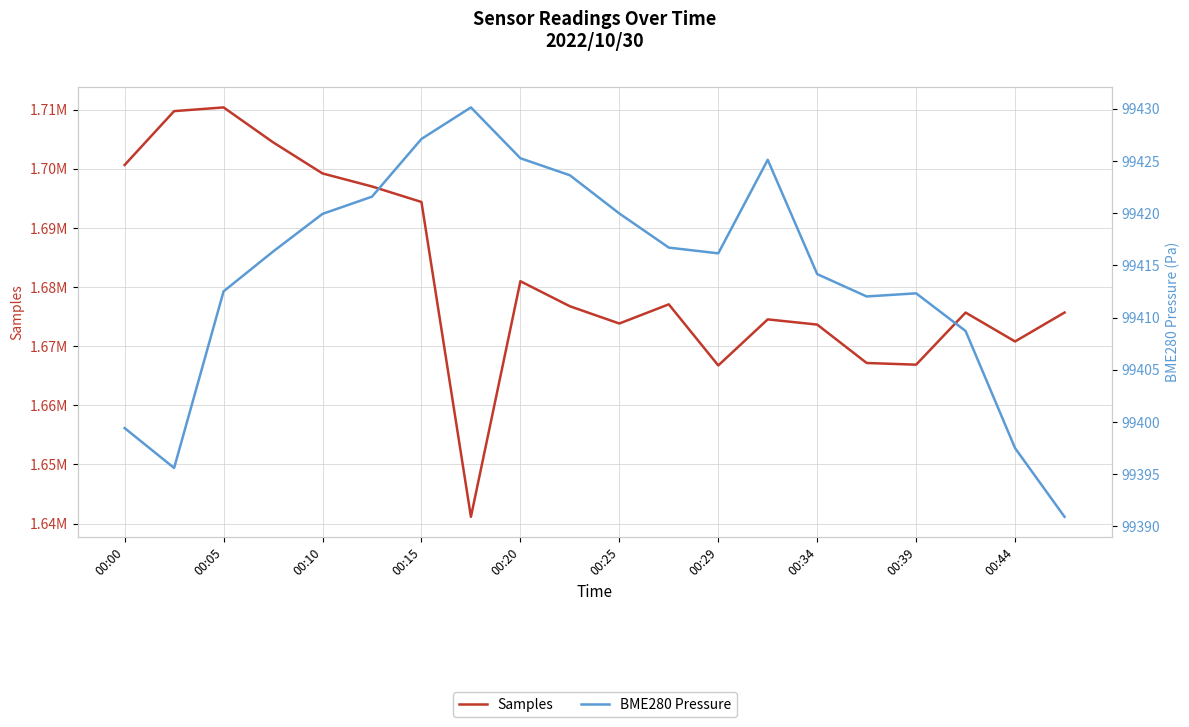

True or false: Samples and BME280 Pressure cross at least once.

False